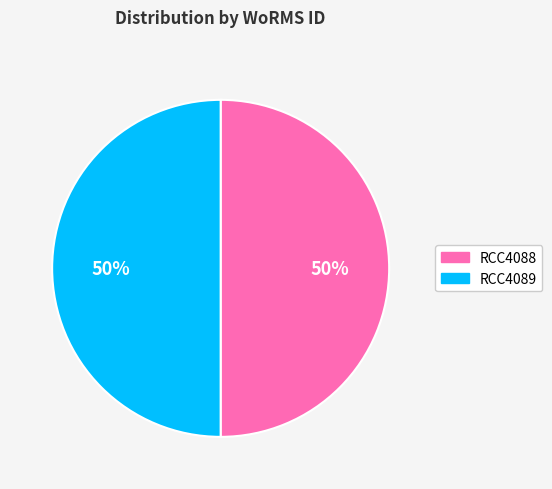

To the nearest percent, what is the combined percentage of RCC4088 and RCC4089?

100%